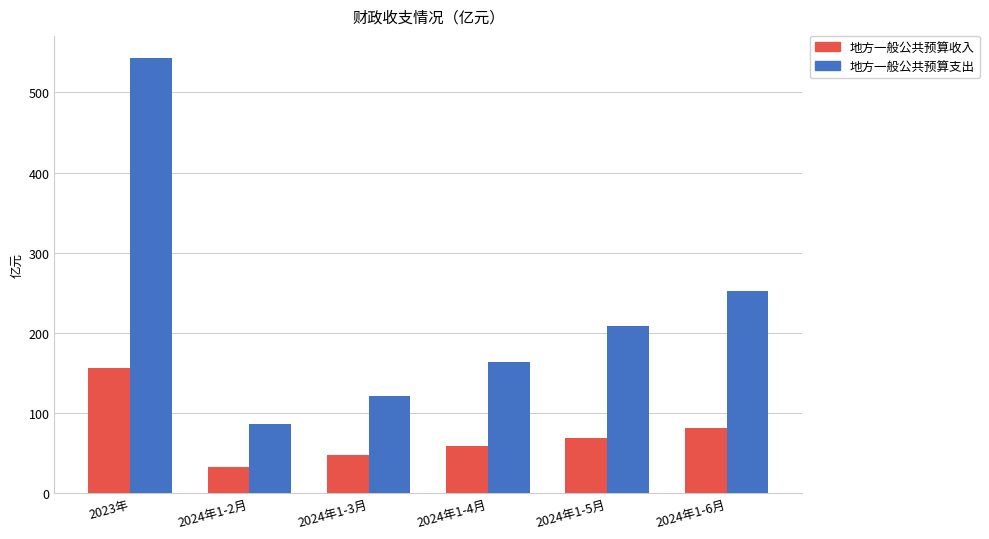

What is the sum of all 地方一般公共预算收入 values?

443.6